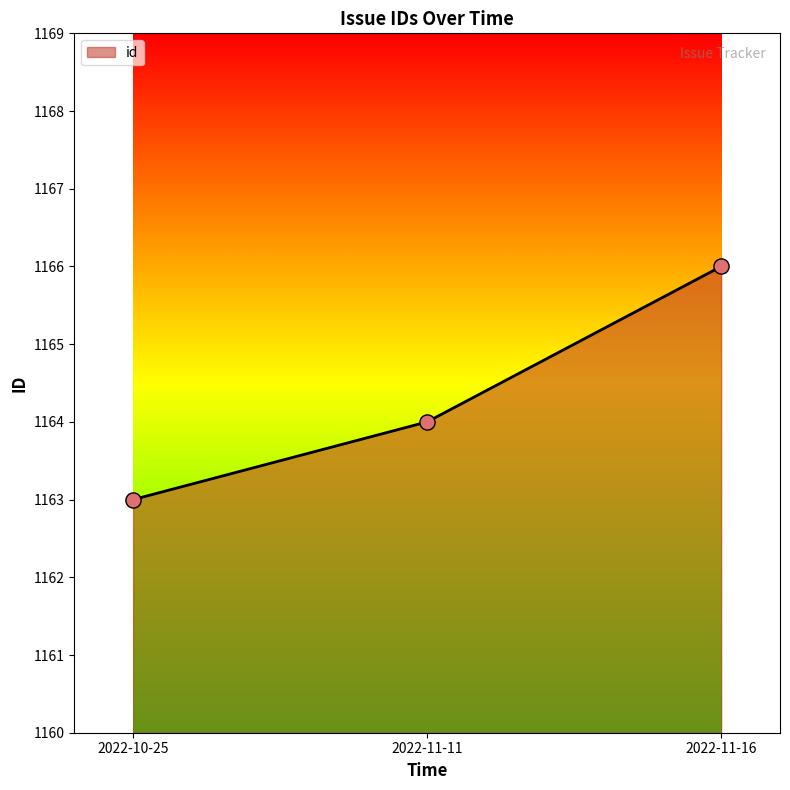

Which has a higher value, 2022-10-25 or 2022-11-16?

2022-11-16